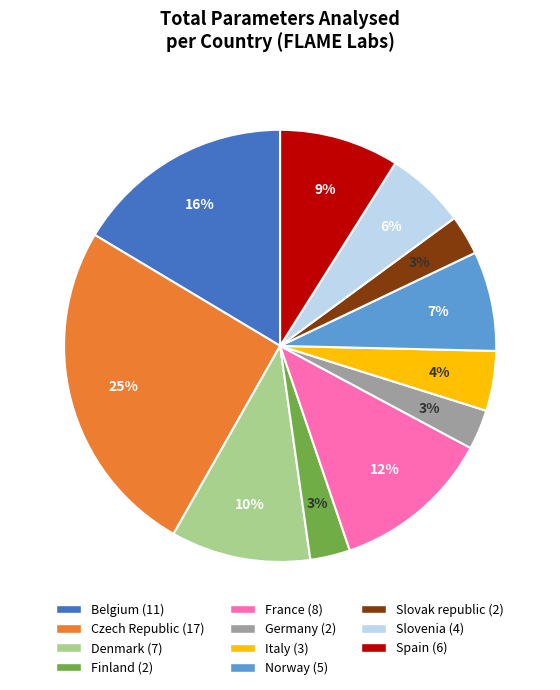

How many slices are in this pie chart?

11